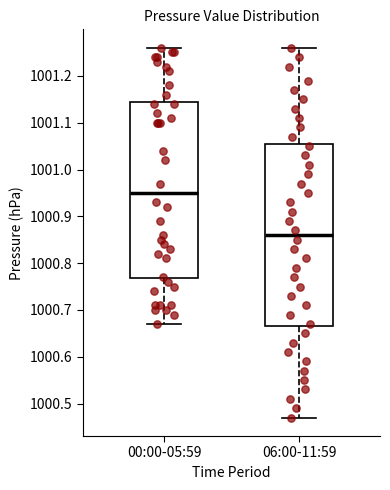

Which box has the highest median line?

00:00-05:59